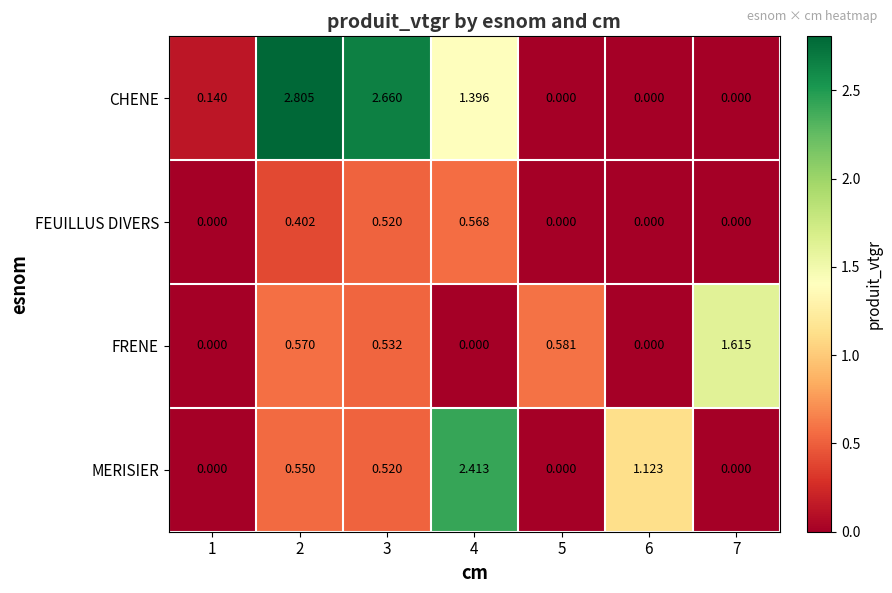

Rank the series by their average value, from highest to lowest.

CHENE, MERISIER, FRENE, FEUILLUS DIVERS